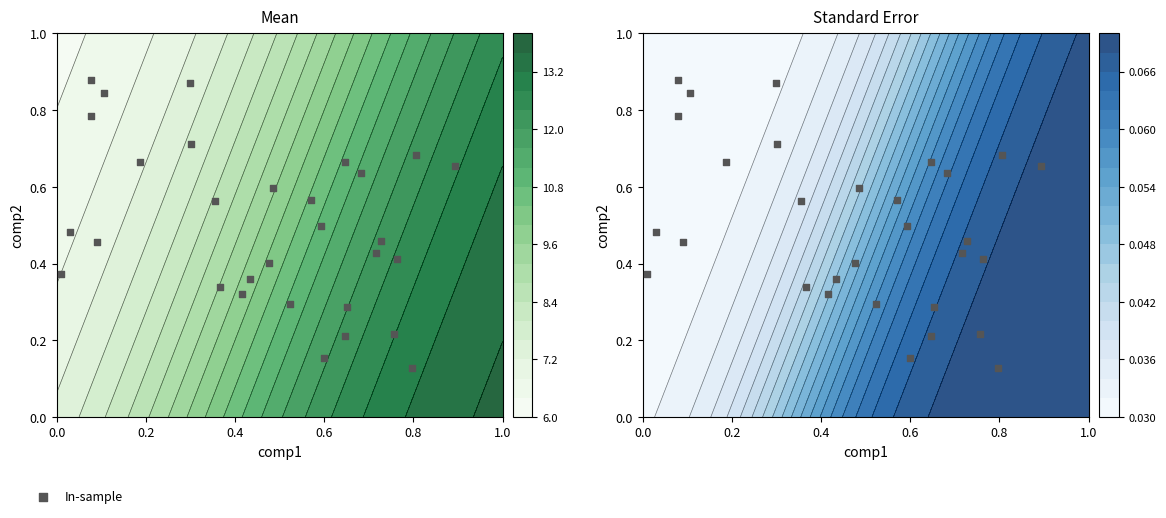

Reading right to left, extract all data points from this chart.

0.3	0.1	0.2	0.2	0.7	0.5	0.6	0.7	0.6	0.7	0.2	0.4	0.4	0.3	0.5	0.5	0.8	0.3	0.6	0.4	0.6	0.7	0.4	0.5	0.8	0.9	0.9	0.3	0.4	0.7